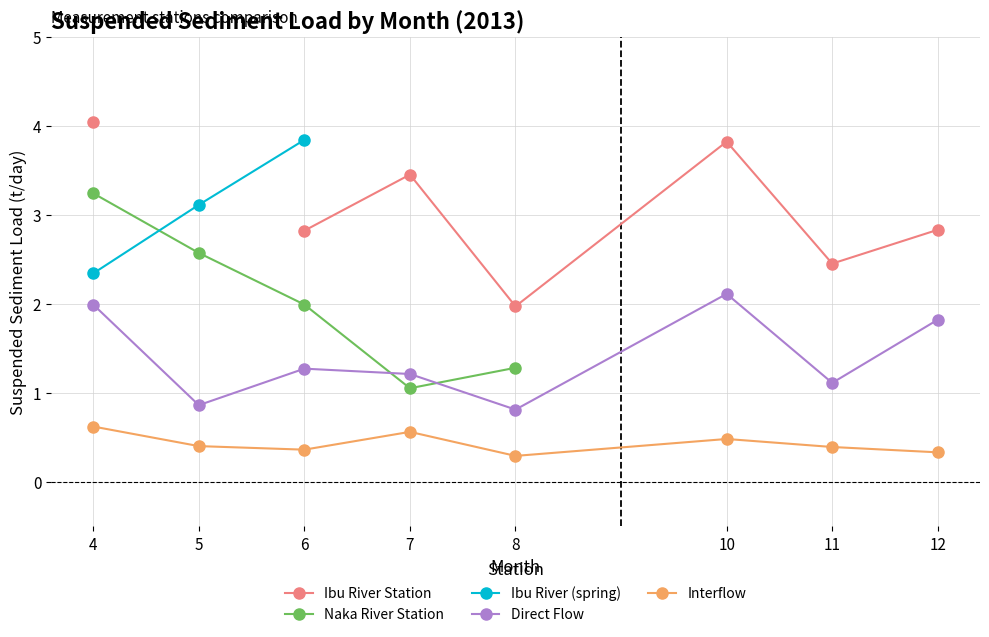

Which series changed the most between 6 and 11?

Ibu River Station